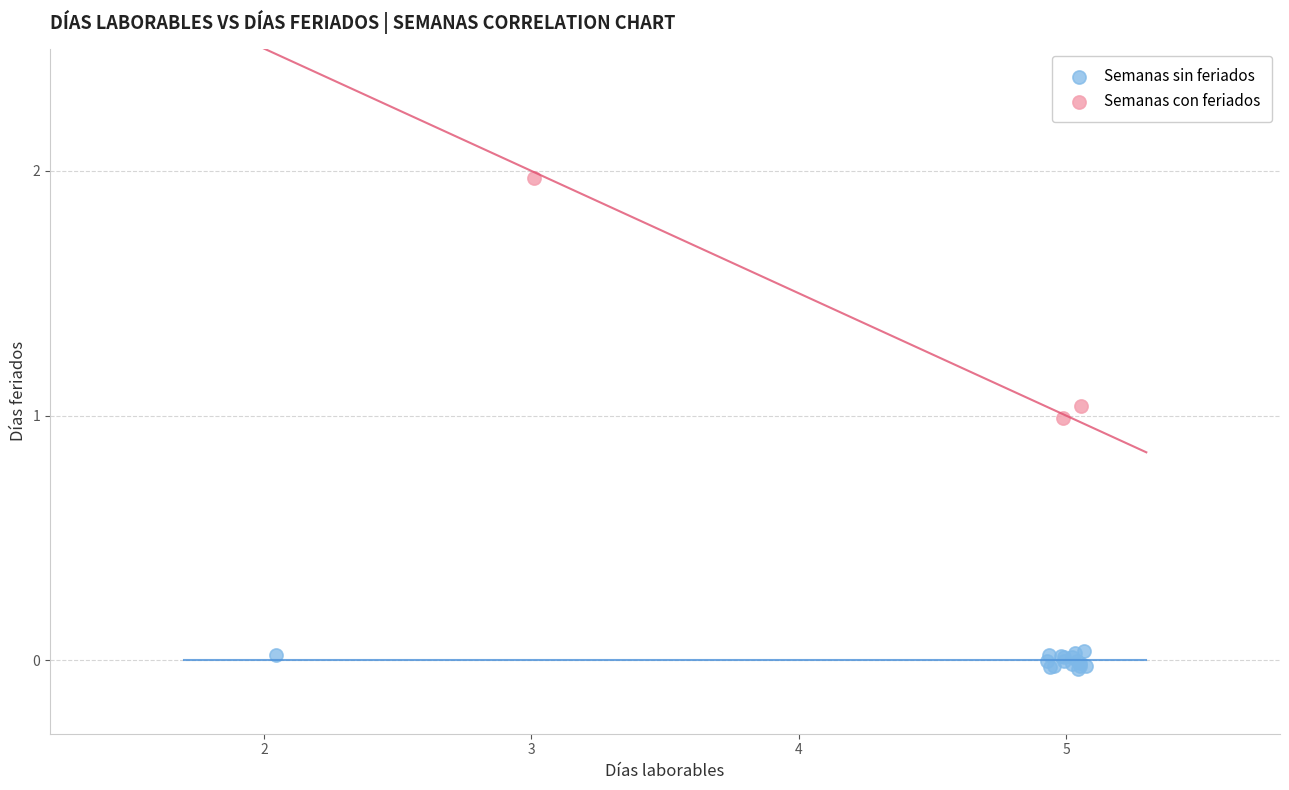

What are all the series names shown in the legend?

Semanas sin feriados, Semanas con feriados